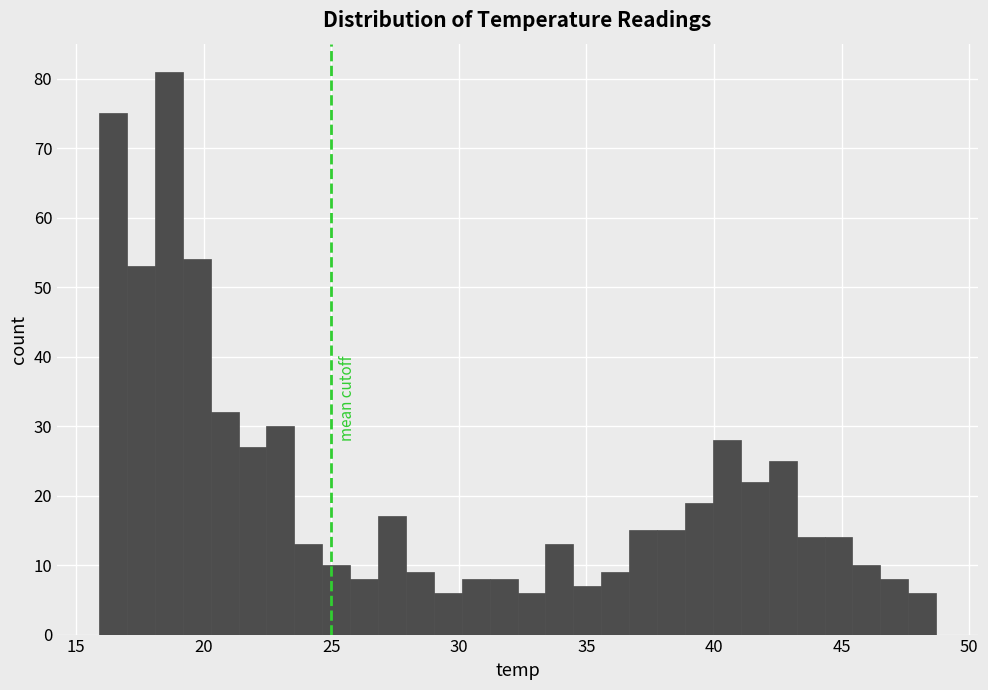

Read against the x-axis, roughly where is the centre of the tallest bar?

18.5